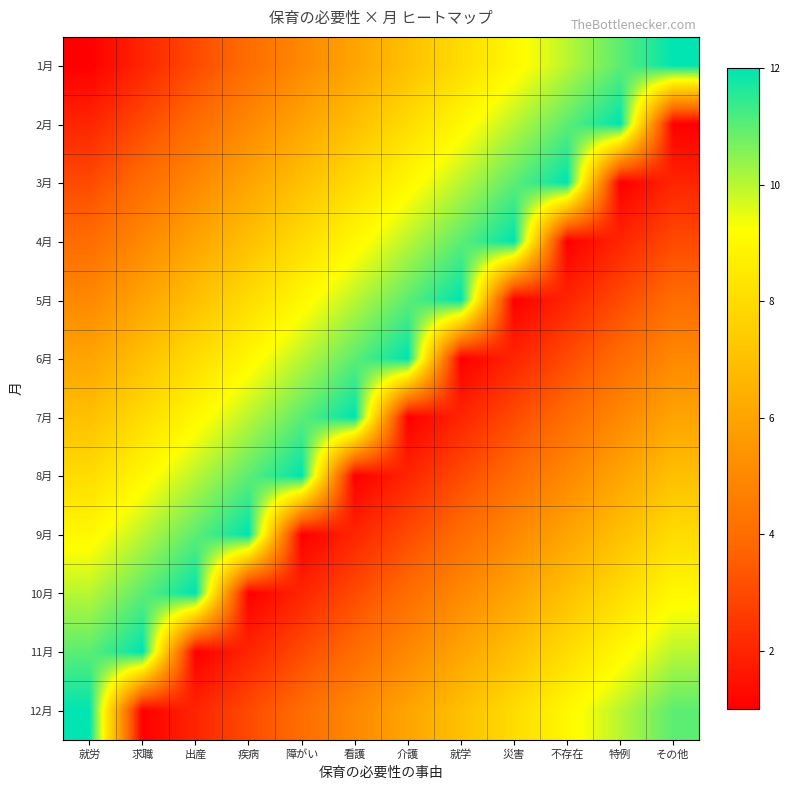

Reading right to left, transcribe all the data shown in this chart.

1月: その他=12	特例=11	不存在=10	災害=9	就学=8	介護=7	看護=6	障がい=5	疾病=4	出産=3	求職=2	就労=1
2月: その他=1	特例=12	不存在=11	災害=10	就学=9	介護=8	看護=7	障がい=6	疾病=5	出産=4	求職=3	就労=2
3月: その他=2	特例=1	不存在=12	災害=11	就学=10	介護=9	看護=8	障がい=7	疾病=6	出産=5	求職=4	就労=3
4月: その他=3	特例=2	不存在=1	災害=12	就学=11	介護=10	看護=9	障がい=8	疾病=7	出産=6	求職=5	就労=4
5月: その他=4	特例=3	不存在=2	災害=1	就学=12	介護=11	看護=10	障がい=9	疾病=8	出産=7	求職=6	就労=5
6月: その他=5	特例=4	不存在=3	災害=2	就学=1	介護=12	看護=11	障がい=10	疾病=9	出産=8	求職=7	就労=6
7月: その他=6	特例=5	不存在=4	災害=3	就学=2	介護=1	看護=12	障がい=11	疾病=10	出産=9	求職=8	就労=7
8月: その他=7	特例=6	不存在=5	災害=4	就学=3	介護=2	看護=1	障がい=12	疾病=11	出産=10	求職=9	就労=8
9月: その他=8	特例=7	不存在=6	災害=5	就学=4	介護=3	看護=2	障がい=1	疾病=12	出産=11	求職=10	就労=9
10月: その他=9	特例=8	不存在=7	災害=6	就学=5	介護=4	看護=3	障がい=2	疾病=1	出産=12	求職=11	就労=10
11月: その他=10	特例=9	不存在=8	災害=7	就学=6	介護=5	看護=4	障がい=3	疾病=2	出産=1	求職=12	就労=11
12月: その他=11	特例=10	不存在=9	災害=8	就学=7	介護=6	看護=5	障がい=4	疾病=3	出産=2	求職=1	就労=12